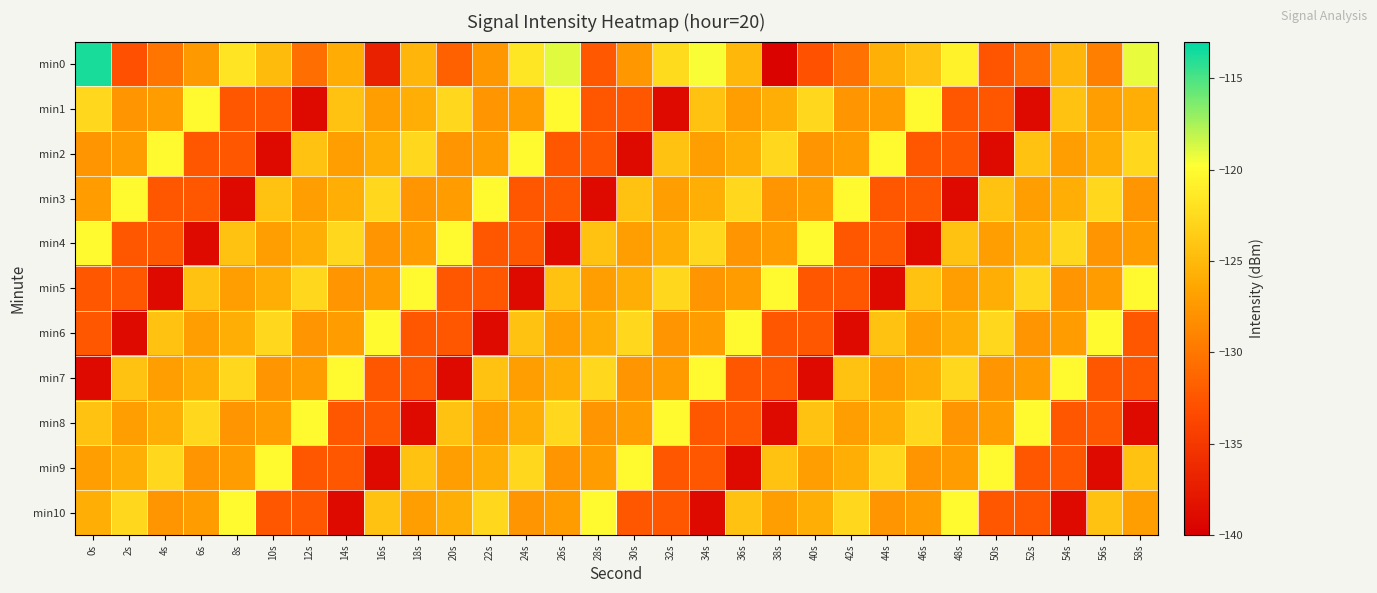

Reading left to right, what are all the values shown in this chart?

min0: 0s=-113.7	2s=-133.0	4s=-130.1	6s=-127.4	8s=-121.9	10s=-124.8	12s=-130.7	14s=-125.9	16s=-137.0	18s=-125.3	20s=-131.8	22s=-127.5	24s=-121.6	26s=-118.9	28s=-132.4	30s=-127.5	32s=-122.4	34s=-119.6	36s=-125.1	38s=-139.7	40s=-132.9	42s=-130.4	44s=-125.7	46s=-124.3	48s=-120.7	50s=-132.6	52s=-130.9	54s=-125.3	56s=-129.3	58s=-119.1
min1: 0s=-122.7	2s=-127.7	4s=-127.2	6s=-120.1	8s=-132.5	10s=-132.5	12s=-139.0	14s=-124.3	16s=-127.0	18s=-125.8	20s=-122.7	22s=-127.7	24s=-127.2	26s=-120.1	28s=-132.5	30s=-132.5	32s=-139.0	34s=-124.3	36s=-127.0	38s=-125.8	40s=-122.7	42s=-127.7	44s=-127.2	46s=-120.1	48s=-132.5	50s=-132.5	52s=-139.0	54s=-124.3	56s=-127.0	58s=-125.8
min2: 0s=-127.7	2s=-127.2	4s=-120.1	6s=-132.5	8s=-132.5	10s=-139.0	12s=-124.3	14s=-127.0	16s=-125.8	18s=-122.7	20s=-127.7	22s=-127.2	24s=-120.1	26s=-132.5	28s=-132.5	30s=-139.0	32s=-124.3	34s=-127.0	36s=-125.8	38s=-122.7	40s=-127.7	42s=-127.2	44s=-120.1	46s=-132.5	48s=-132.5	50s=-139.0	52s=-124.3	54s=-127.0	56s=-125.8	58s=-122.7
min3: 0s=-127.2	2s=-120.1	4s=-132.5	6s=-132.5	8s=-139.0	10s=-124.3	12s=-127.0	14s=-125.8	16s=-122.7	18s=-127.7	20s=-127.2	22s=-120.1	24s=-132.5	26s=-132.5	28s=-139.0	30s=-124.3	32s=-127.0	34s=-125.8	36s=-122.7	38s=-127.7	40s=-127.2	42s=-120.1	44s=-132.5	46s=-132.5	48s=-139.0	50s=-124.3	52s=-127.0	54s=-125.8	56s=-122.7	58s=-127.7
min4: 0s=-120.1	2s=-132.5	4s=-132.5	6s=-139.0	8s=-124.3	10s=-127.0	12s=-125.8	14s=-122.7	16s=-127.7	18s=-127.2	20s=-120.1	22s=-132.5	24s=-132.5	26s=-139.0	28s=-124.3	30s=-127.0	32s=-125.8	34s=-122.7	36s=-127.7	38s=-127.2	40s=-120.1	42s=-132.5	44s=-132.5	46s=-139.0	48s=-124.3	50s=-127.0	52s=-125.8	54s=-122.7	56s=-127.7	58s=-127.2
min5: 0s=-132.5	2s=-132.5	4s=-139.0	6s=-124.3	8s=-127.0	10s=-125.8	12s=-122.7	14s=-127.7	16s=-127.2	18s=-120.1	20s=-132.5	22s=-132.5	24s=-139.0	26s=-124.3	28s=-127.0	30s=-125.8	32s=-122.7	34s=-127.7	36s=-127.2	38s=-120.1	40s=-132.5	42s=-132.5	44s=-139.0	46s=-124.3	48s=-127.0	50s=-125.8	52s=-122.7	54s=-127.7	56s=-127.2	58s=-120.1
min6: 0s=-132.5	2s=-139.0	4s=-124.3	6s=-127.0	8s=-125.8	10s=-122.7	12s=-127.7	14s=-127.2	16s=-120.1	18s=-132.5	20s=-132.5	22s=-139.0	24s=-124.3	26s=-127.0	28s=-125.8	30s=-122.7	32s=-127.7	34s=-127.2	36s=-120.1	38s=-132.5	40s=-132.5	42s=-139.0	44s=-124.3	46s=-127.0	48s=-125.8	50s=-122.7	52s=-127.7	54s=-127.2	56s=-120.1	58s=-132.5
min7: 0s=-139.0	2s=-124.3	4s=-127.0	6s=-125.8	8s=-122.7	10s=-127.7	12s=-127.2	14s=-120.1	16s=-132.5	18s=-132.5	20s=-139.0	22s=-124.3	24s=-127.0	26s=-125.8	28s=-122.7	30s=-127.7	32s=-127.2	34s=-120.1	36s=-132.5	38s=-132.5	40s=-139.0	42s=-124.3	44s=-127.0	46s=-125.8	48s=-122.7	50s=-127.7	52s=-127.2	54s=-120.1	56s=-132.5	58s=-132.5
min8: 0s=-124.3	2s=-127.0	4s=-125.8	6s=-122.7	8s=-127.7	10s=-127.2	12s=-120.1	14s=-132.5	16s=-132.5	18s=-139.0	20s=-124.3	22s=-127.0	24s=-125.8	26s=-122.7	28s=-127.7	30s=-127.2	32s=-120.1	34s=-132.5	36s=-132.5	38s=-139.0	40s=-124.3	42s=-127.0	44s=-125.8	46s=-122.7	48s=-127.7	50s=-127.2	52s=-120.1	54s=-132.5	56s=-132.5	58s=-139.0
min9: 0s=-127.0	2s=-125.8	4s=-122.7	6s=-127.7	8s=-127.2	10s=-120.1	12s=-132.5	14s=-132.5	16s=-139.0	18s=-124.3	20s=-127.0	22s=-125.8	24s=-122.7	26s=-127.7	28s=-127.2	30s=-120.1	32s=-132.5	34s=-132.5	36s=-139.0	38s=-124.3	40s=-127.0	42s=-125.8	44s=-122.7	46s=-127.7	48s=-127.2	50s=-120.1	52s=-132.5	54s=-132.5	56s=-139.0	58s=-124.3
min10: 0s=-125.8	2s=-122.7	4s=-127.7	6s=-127.2	8s=-120.1	10s=-132.5	12s=-132.5	14s=-139.0	16s=-124.3	18s=-127.0	20s=-125.8	22s=-122.7	24s=-127.7	26s=-127.2	28s=-120.1	30s=-132.5	32s=-132.5	34s=-139.0	36s=-124.3	38s=-127.0	40s=-125.8	42s=-122.7	44s=-127.7	46s=-127.2	48s=-120.1	50s=-132.5	52s=-132.5	54s=-139.0	56s=-124.3	58s=-127.0